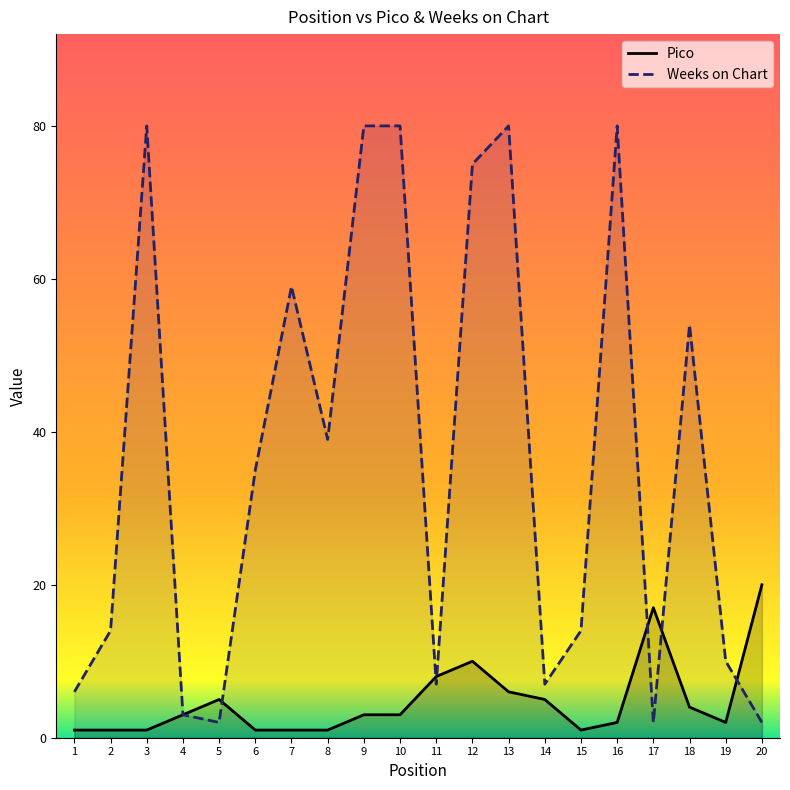

Count the number of data series in this chart.

2